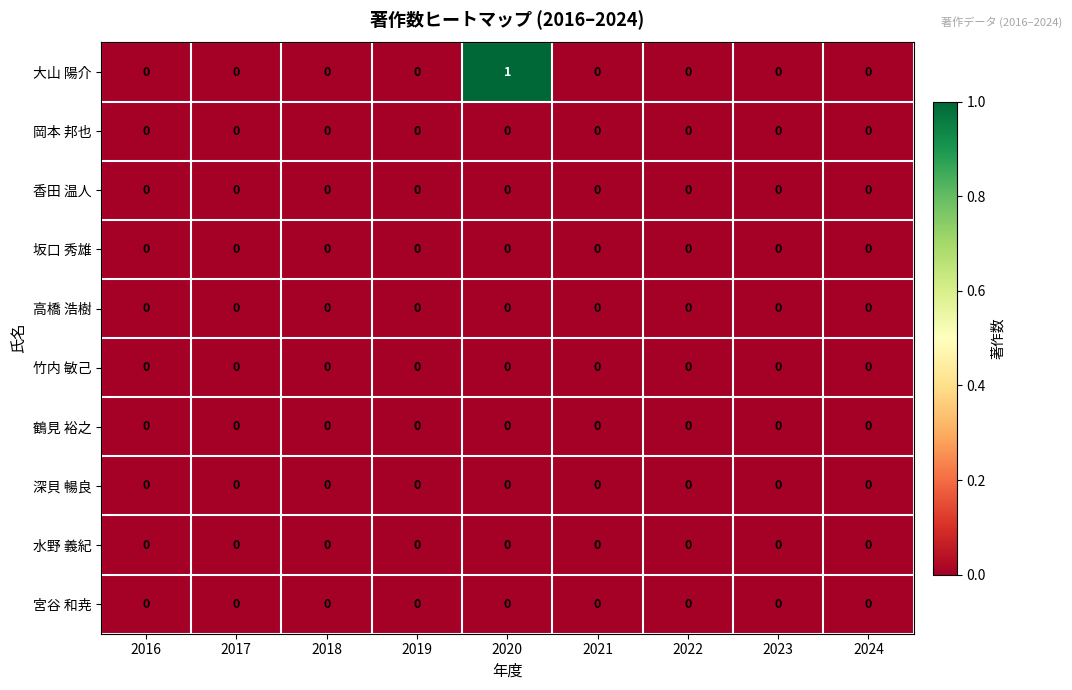

Which category has the highest value in the 大山 陽介 series?

2020